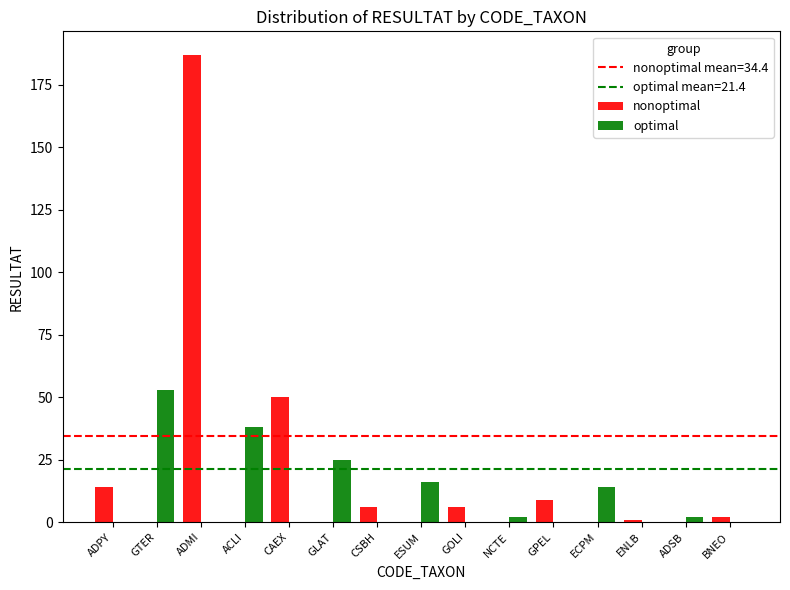

Count the number of categories in the chart.

15